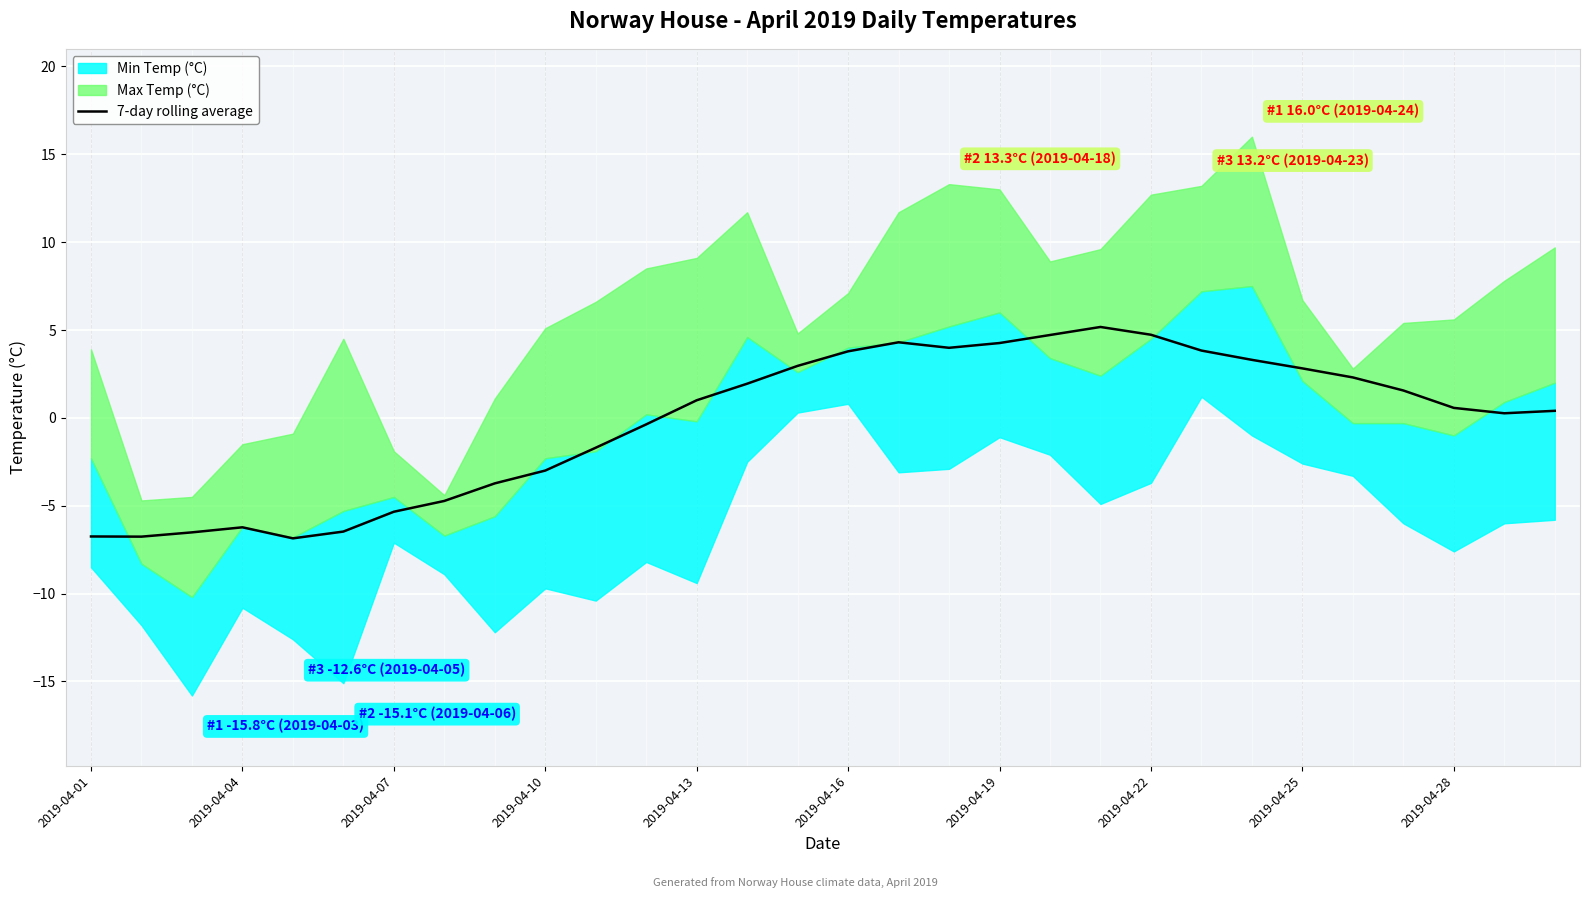

True or false: 7-day rolling average has a value of -5.3 at 2019-04-07.

True